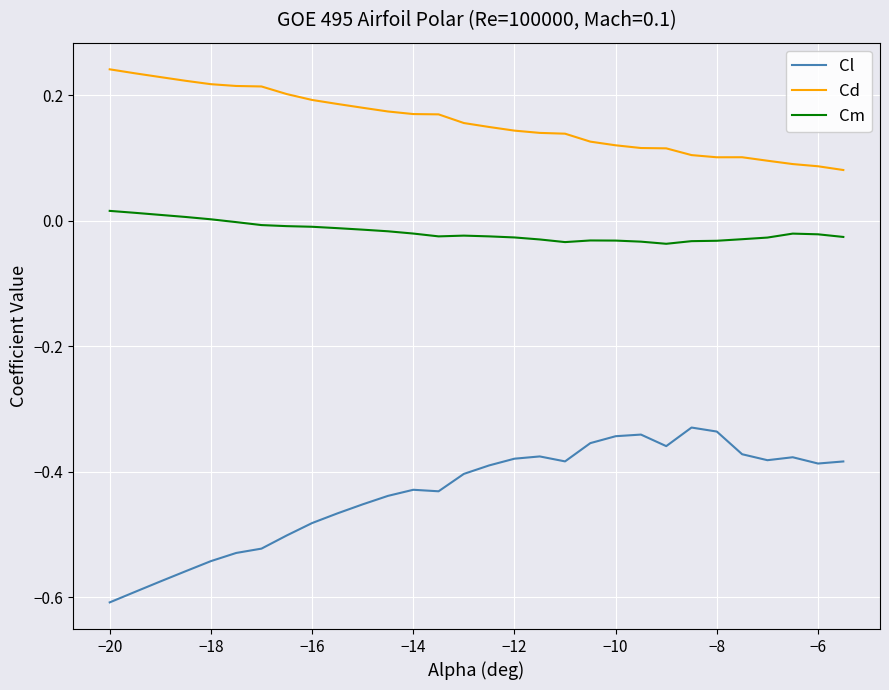

Rank the series by their average value, from lowest to highest.

Cl, Cm, Cd